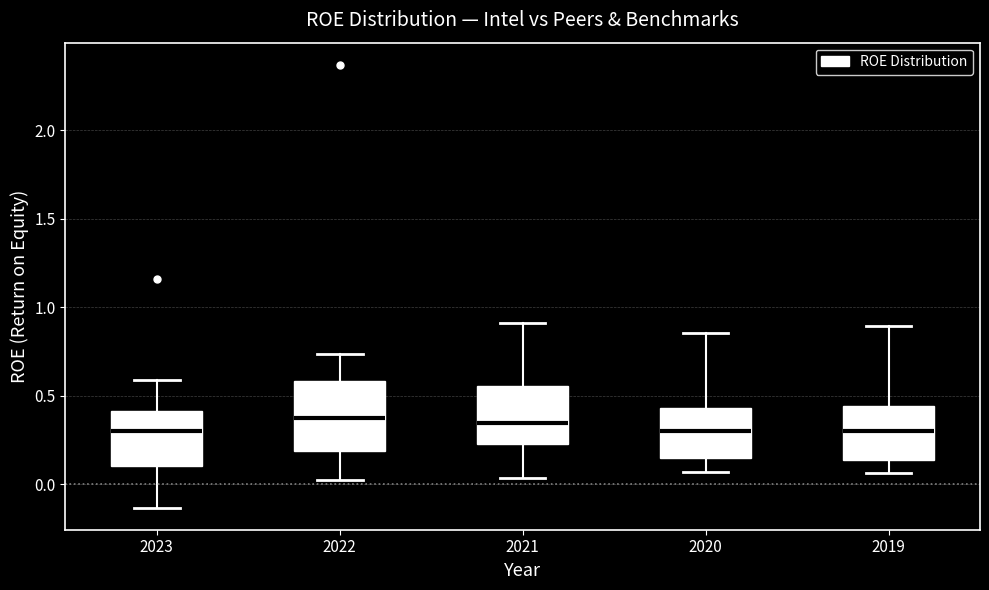

Reading left to right, transcribe this box plot: for each box, give where its median line is, the range the box spans, and where its two whiskers end, as read against the y-axis. The values are not printed on the chart, so give them approximately, as read against the axis.

2023: median 0.30, box 0.10 to 0.40, whiskers -0.15 to 0.60
2022: median 0.40, box 0.20 to 0.60, whiskers 0.00 to 0.75
2021: median 0.35, box 0.25 to 0.55, whiskers 0.05 to 0.90
2020: median 0.30, box 0.15 to 0.45, whiskers 0.05 to 0.85
2019: median 0.30, box 0.15 to 0.45, whiskers 0.05 to 0.90